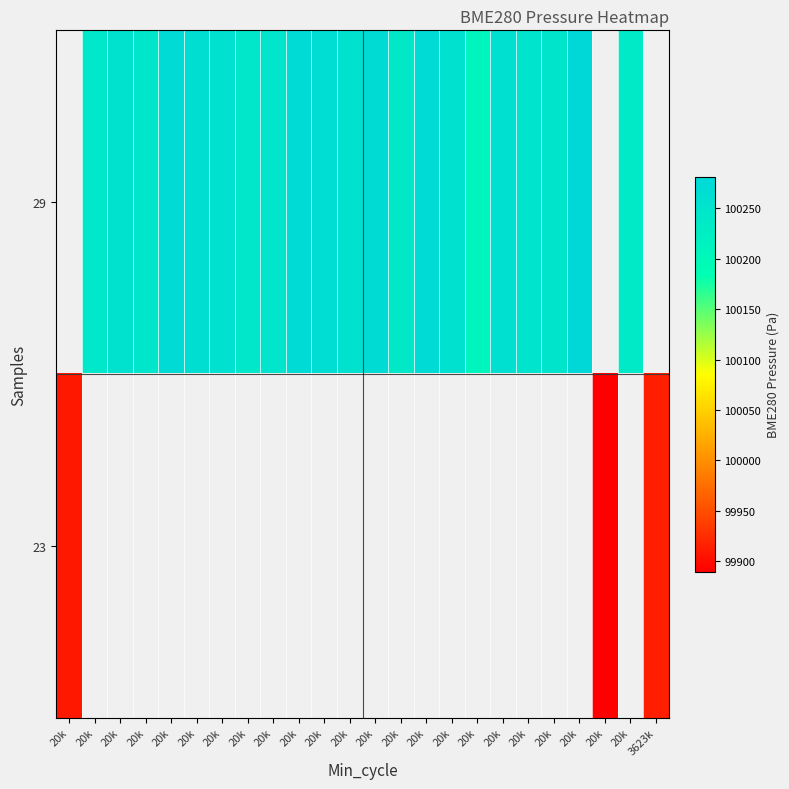

What is the maximum value shown in the chart?

100281.5